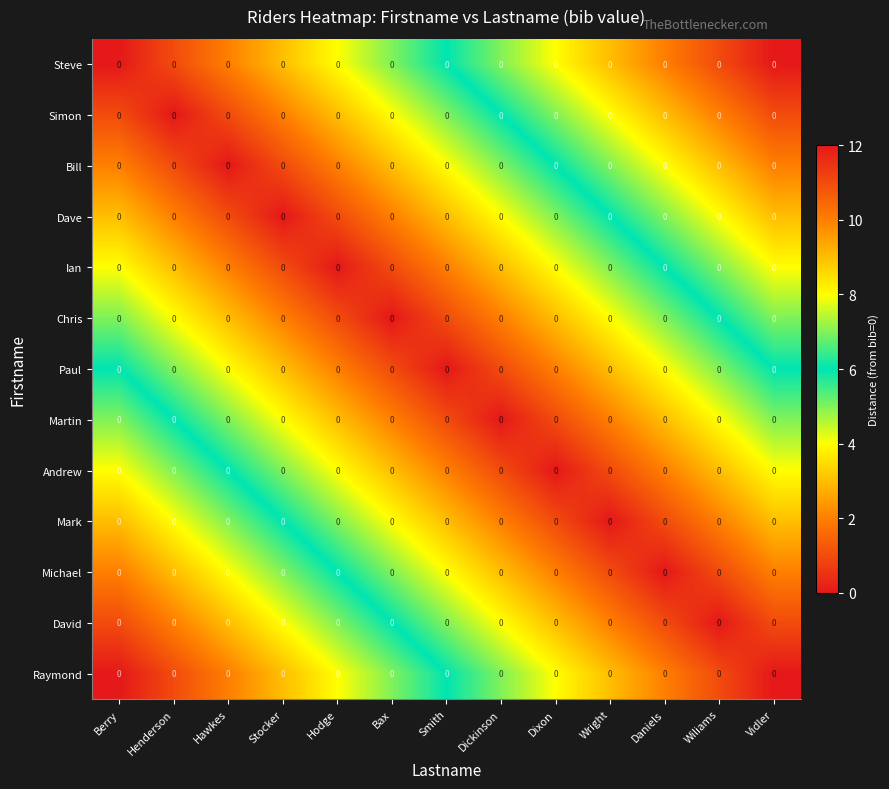

At which label does Steve first exceed 6?

Dickinson